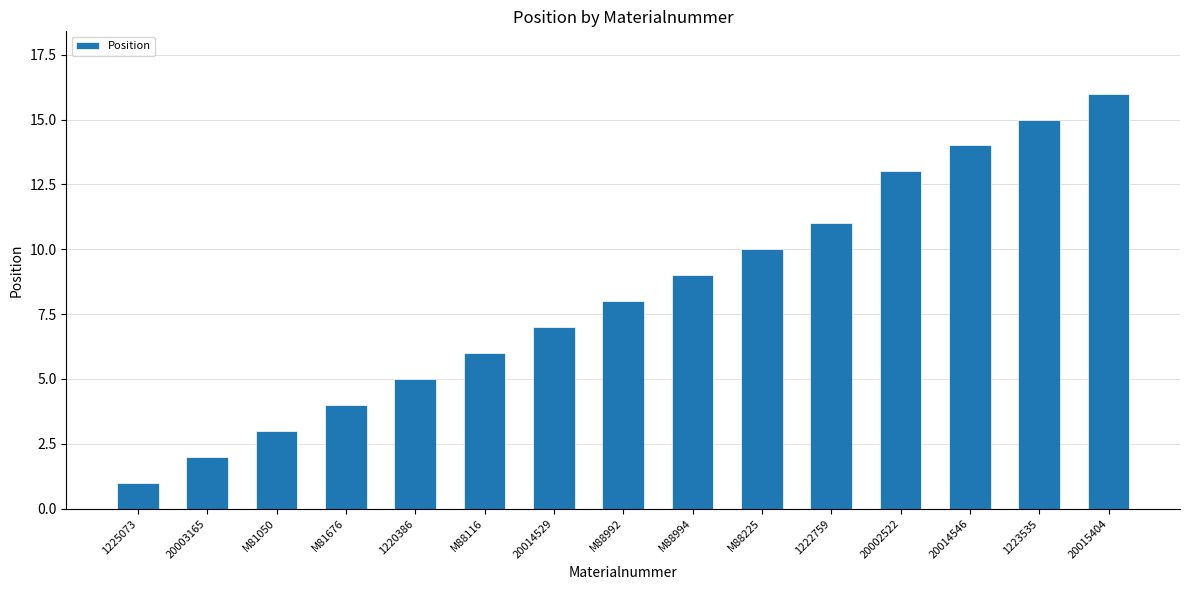

Does the chart contain any negative values?

No